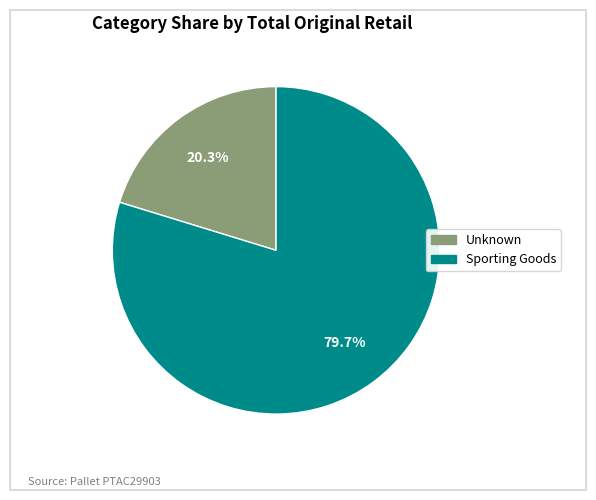

What is the ratio of the value at Sporting Goods to the value at Unknown?

3.9